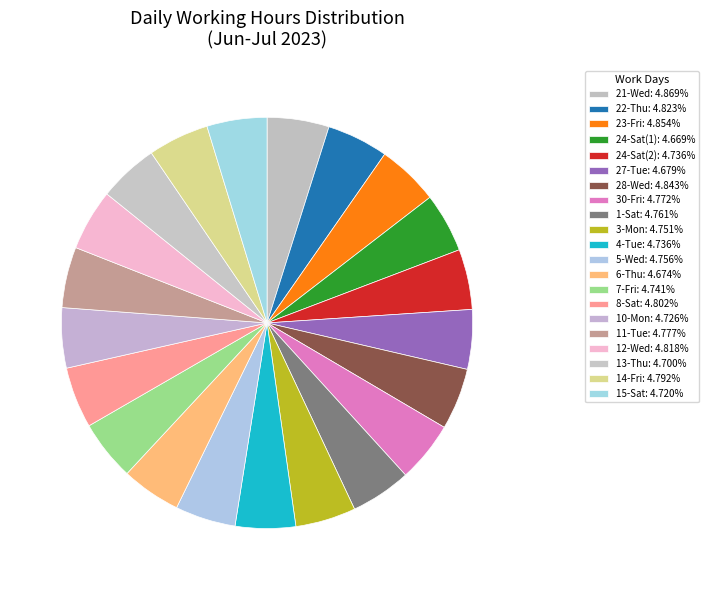

Count the number of slices in the pie.

21